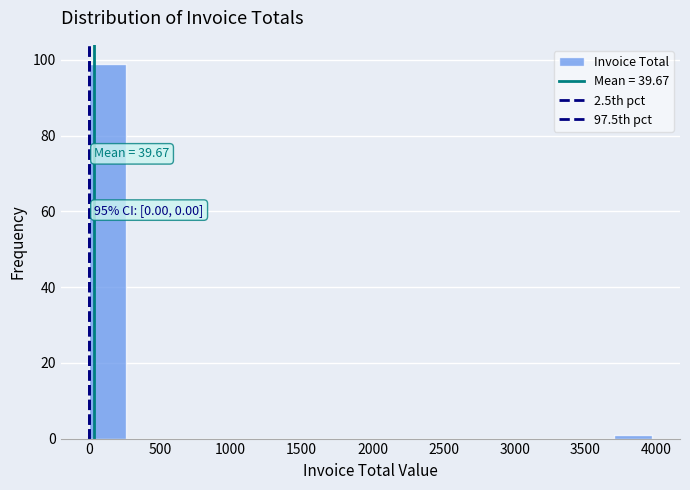

Which range on the x-axis has the tallest bar?

0 to 250